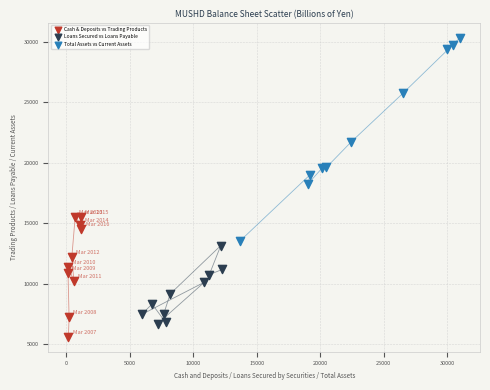

What are all the series names shown in the legend?

Cash & Deposits vs Trading Products, Loans Secured vs Loans Payable, Total Assets vs Current Assets